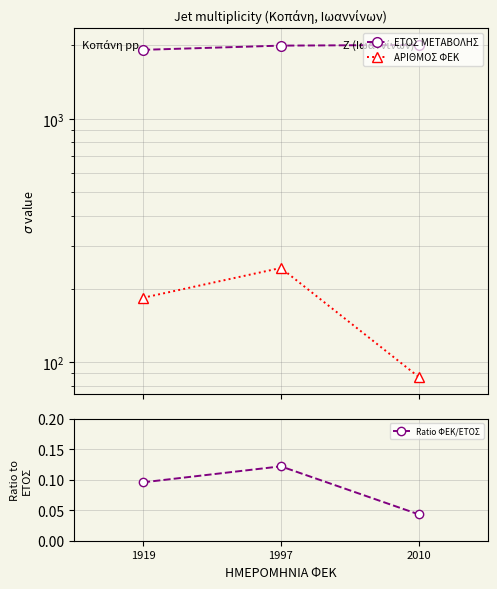

Which has a higher value, 1919 or 1997?

1997